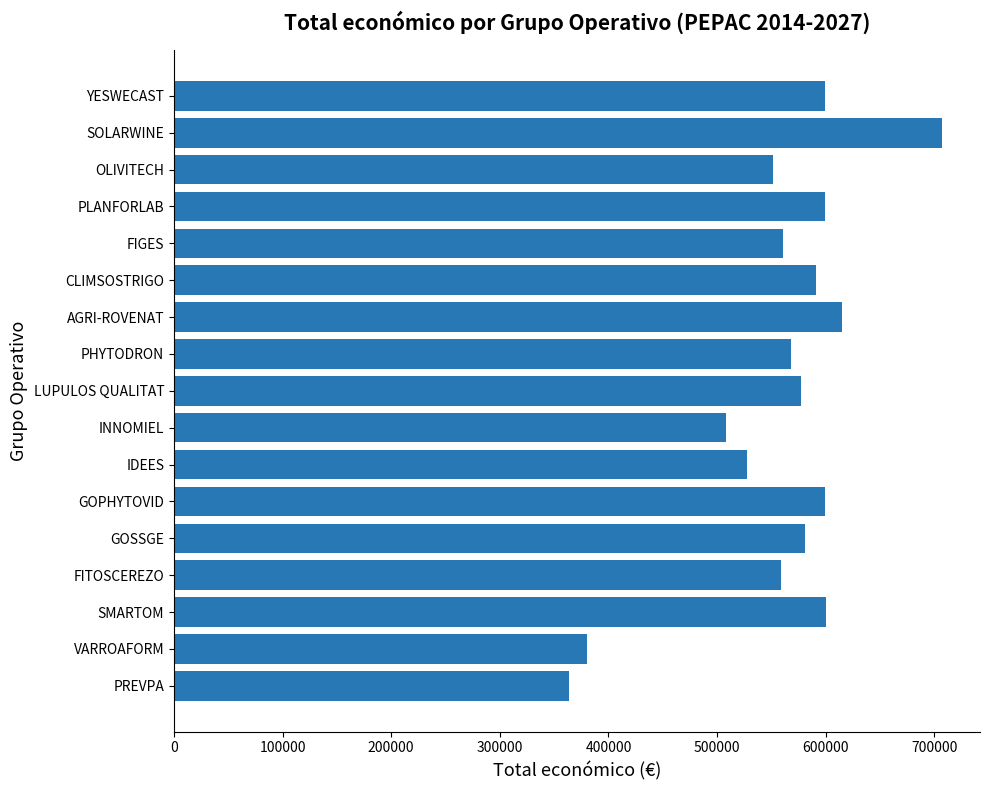

What is the approximate value at SMARTOM, to the nearest 50?

599950